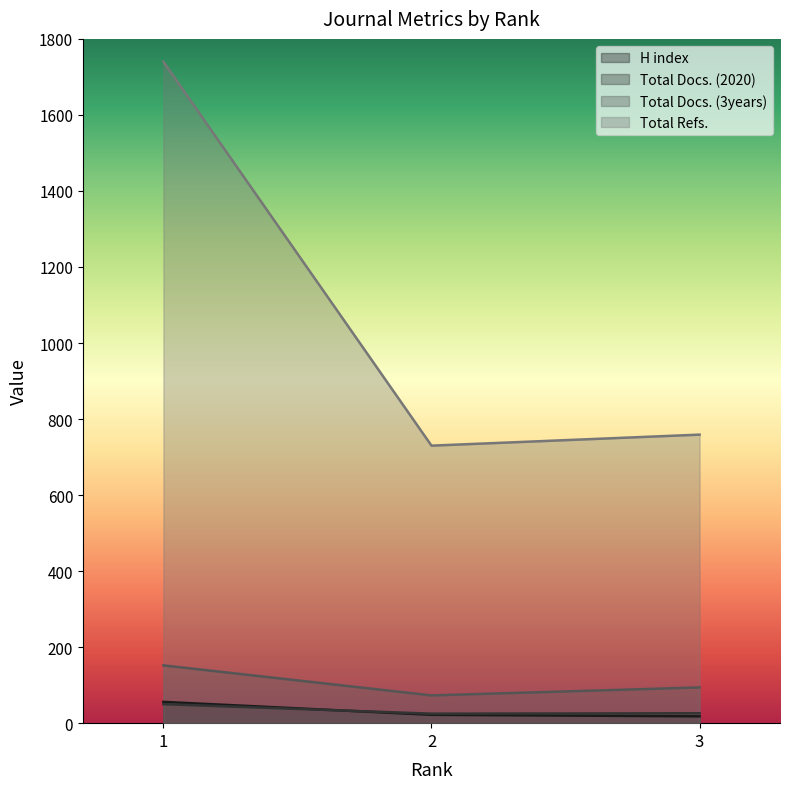

Reading left to right, extract all data points from this chart.

H index: 1=56	2=22	3=18
Total Docs. (2020): 1=50	2=25	3=26
Total Docs. (3years): 1=152	2=73	3=94
Total Refs.: 1=1740	2=730	3=759